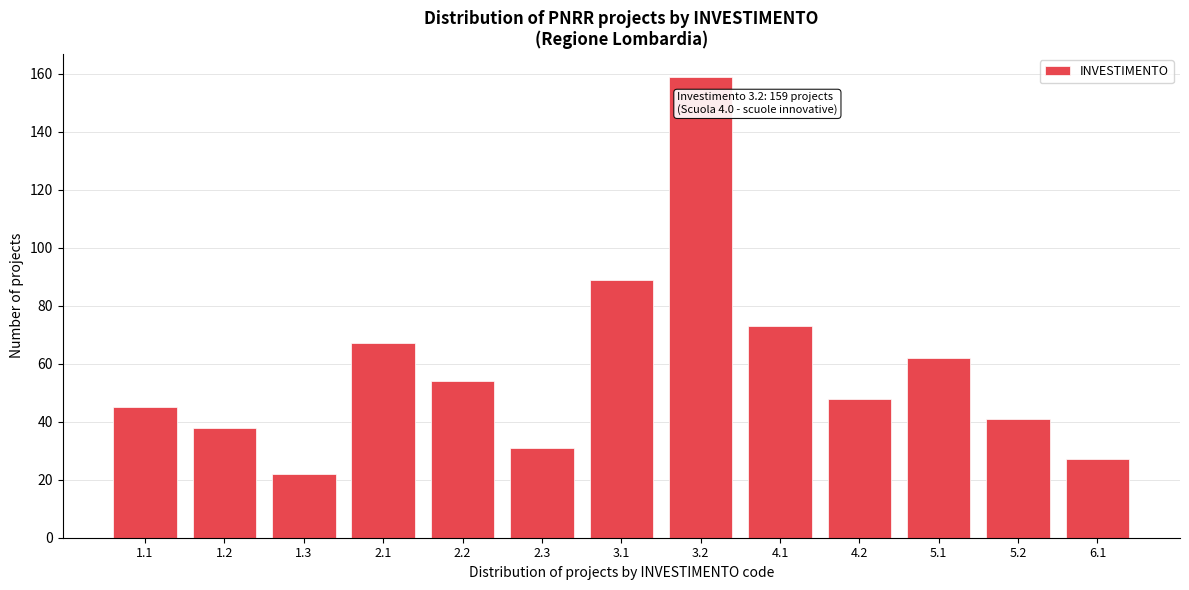

Reading left to right, extract all data points from this chart.

1.1=45	1.2=38	1.3=22	2.1=67	2.2=54	2.3=31	3.1=89	3.2=159	4.1=73	4.2=48	5.1=62	5.2=41	6.1=27